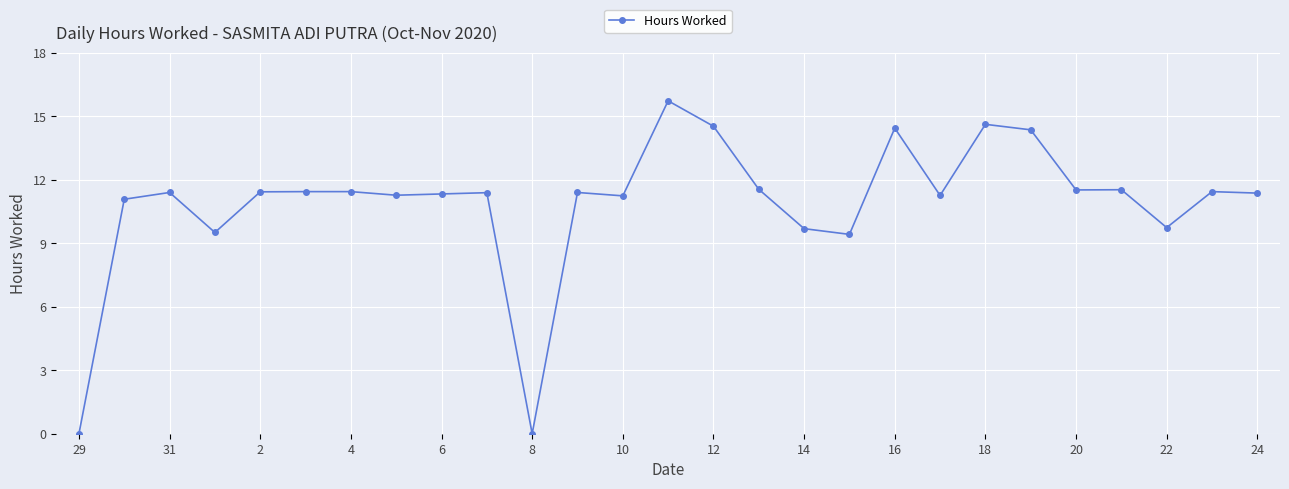

Count the number of values greater than 11.

21